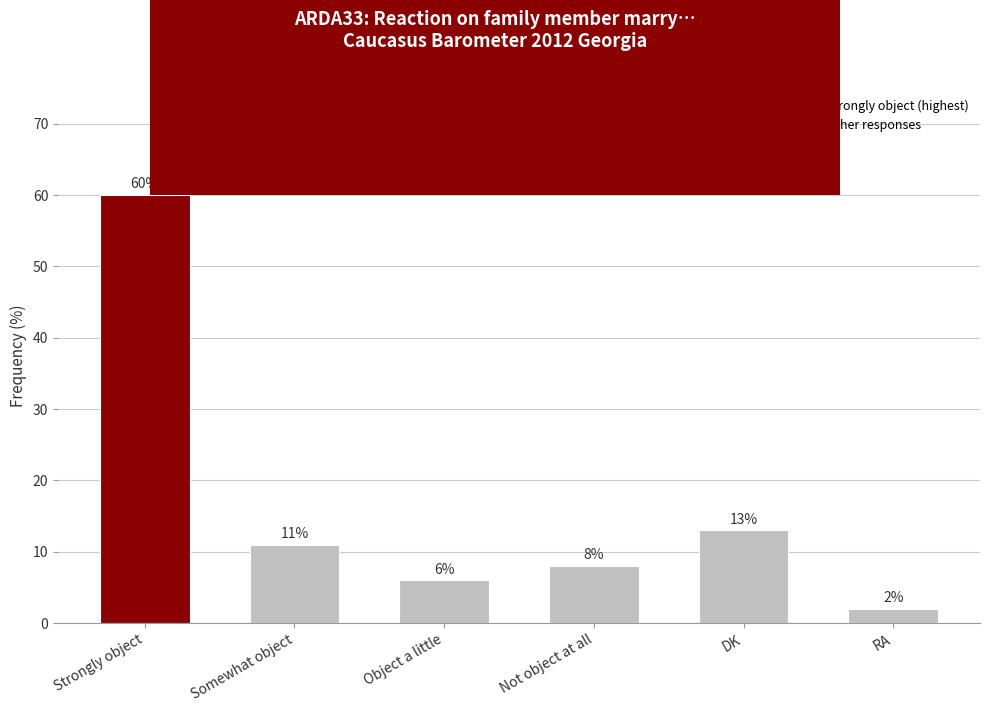

What is the average value?

17